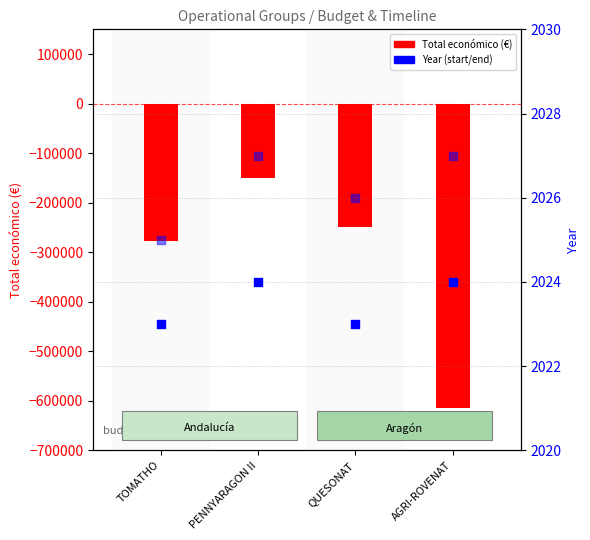

Which series has the largest total across all categories?

Año de finalización